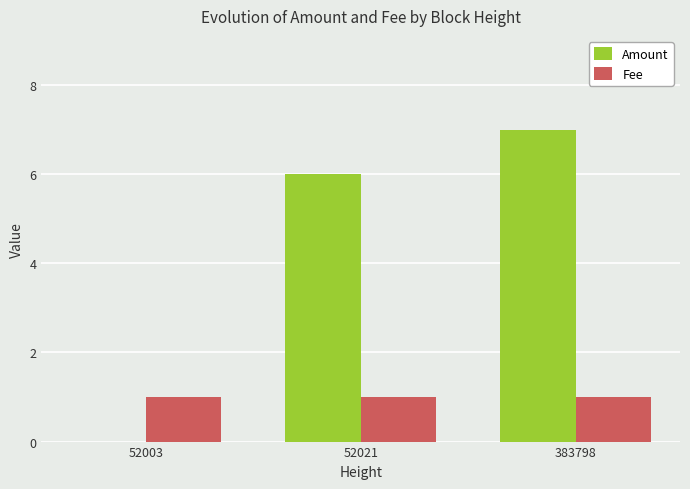

The Amount series shows 7 at 383798. True or false?

True